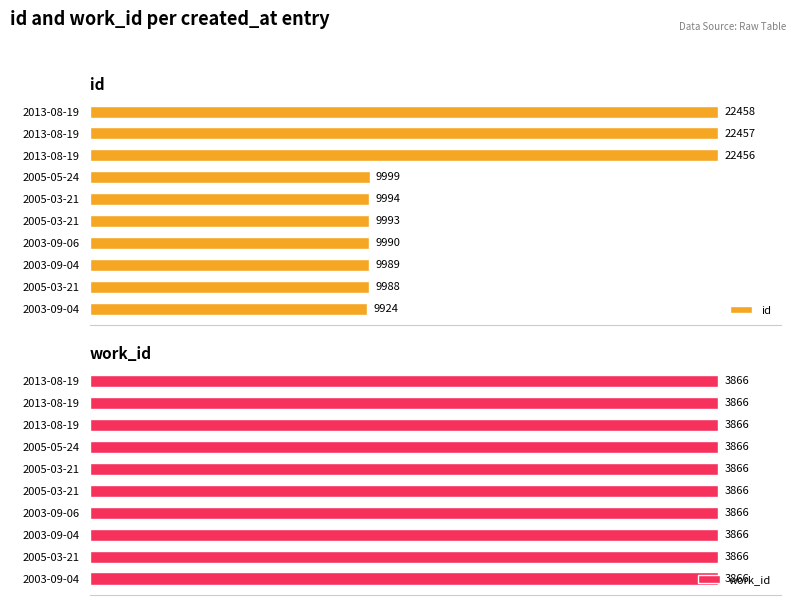

The id series shows 10.4 at 2005-05-24. True or false?

False